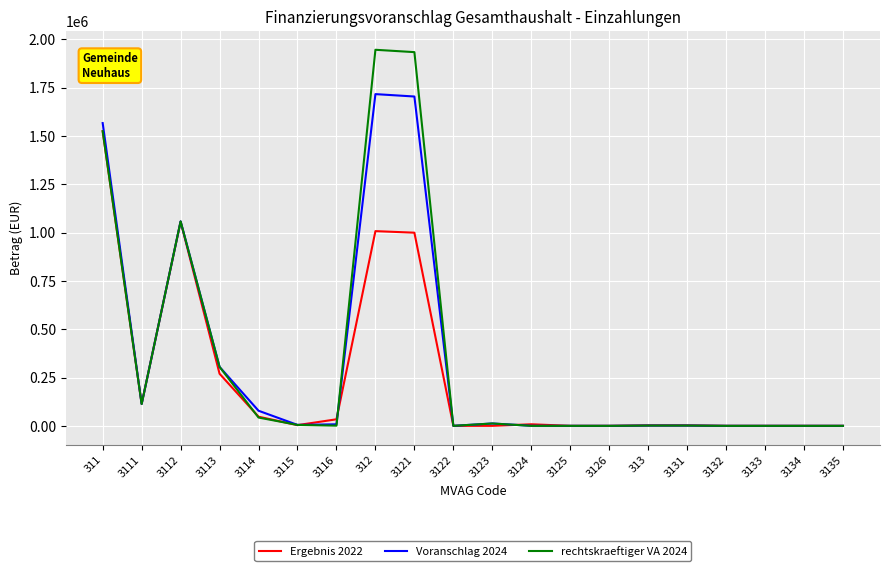

The Voranschlag 2024 series shows 4800.0 at 3115. True or false?

True